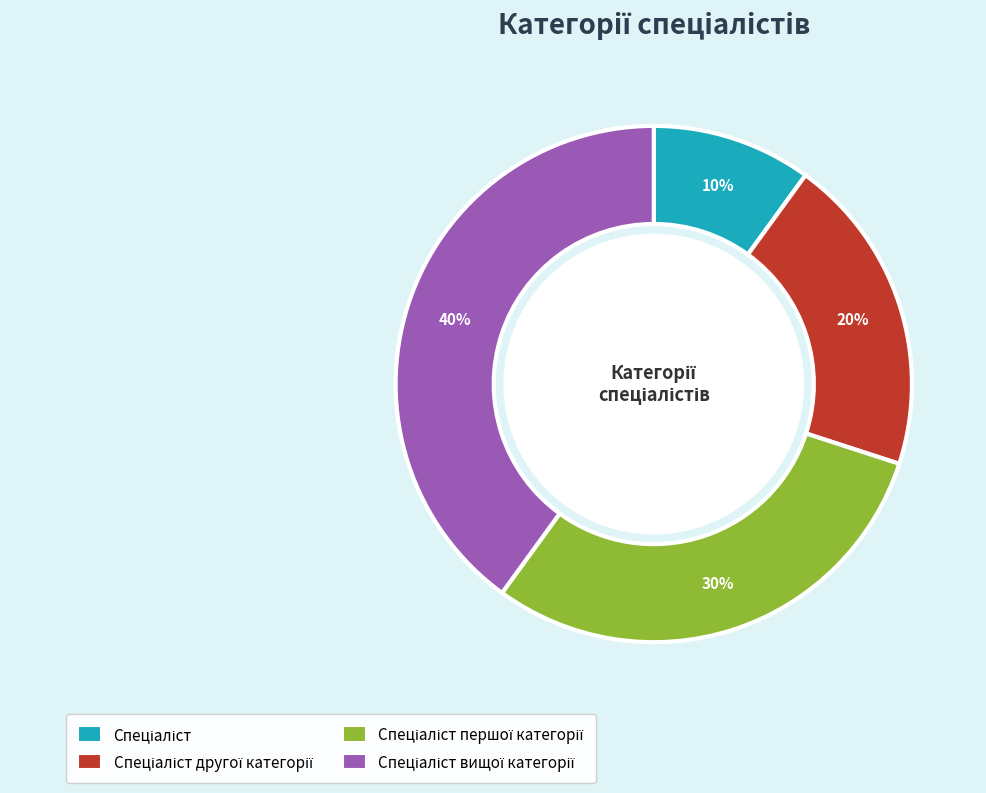

To the nearest percent, what is the average slice percentage?

25%